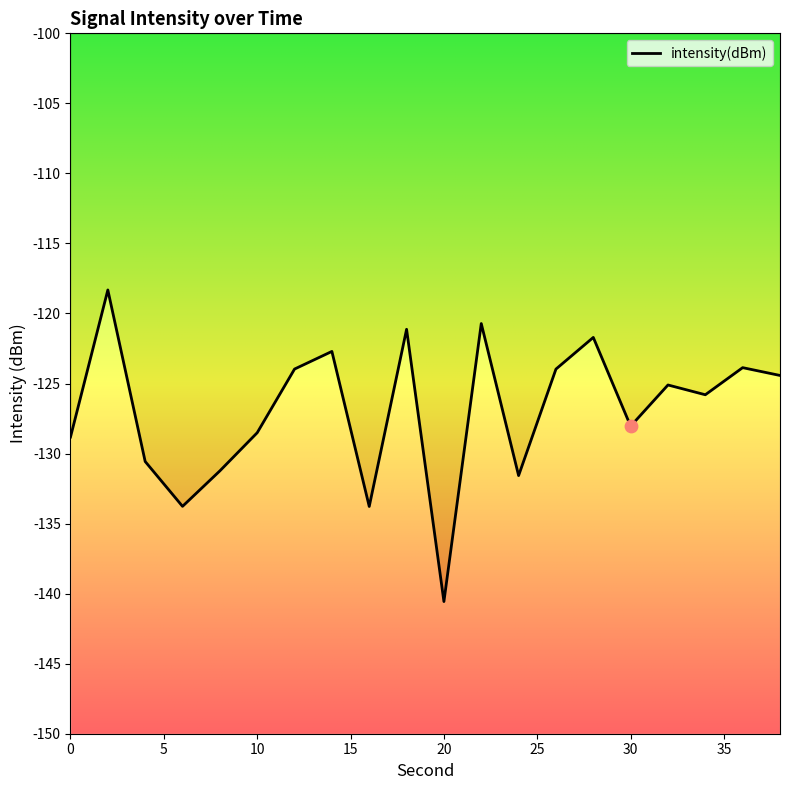

What is the change in value from 12 to 20?

-16.6